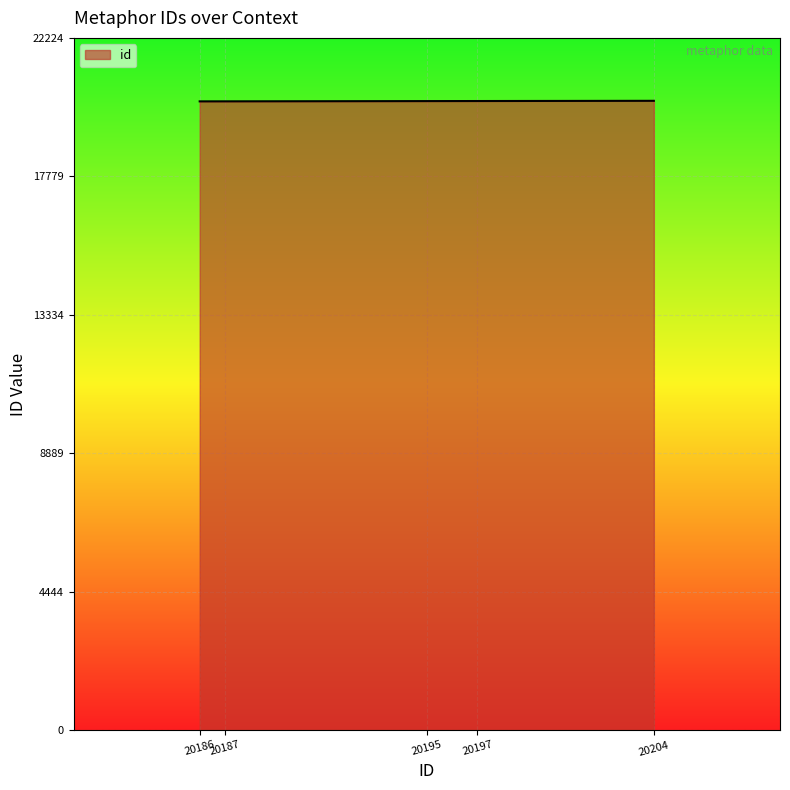

Approximately how many times larger is the value at 20187 compared to 20204?

1.0